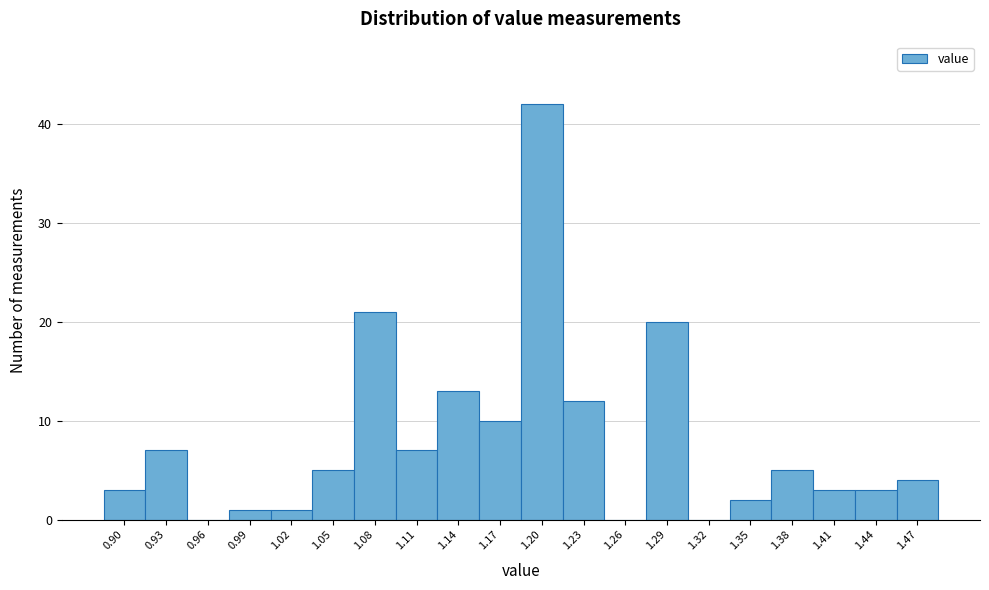

Reading right to left, extract all data points from this chart.

1.47=4	1.44=3	1.41=3	1.38=5	1.35=2	1.32=0	1.29=20	1.26=0	1.23=12	1.20=42	1.17=10	1.14=13	1.11=7	1.08=21	1.05=5	1.02=1	0.99=1	0.96=0	0.93=7	0.90=3